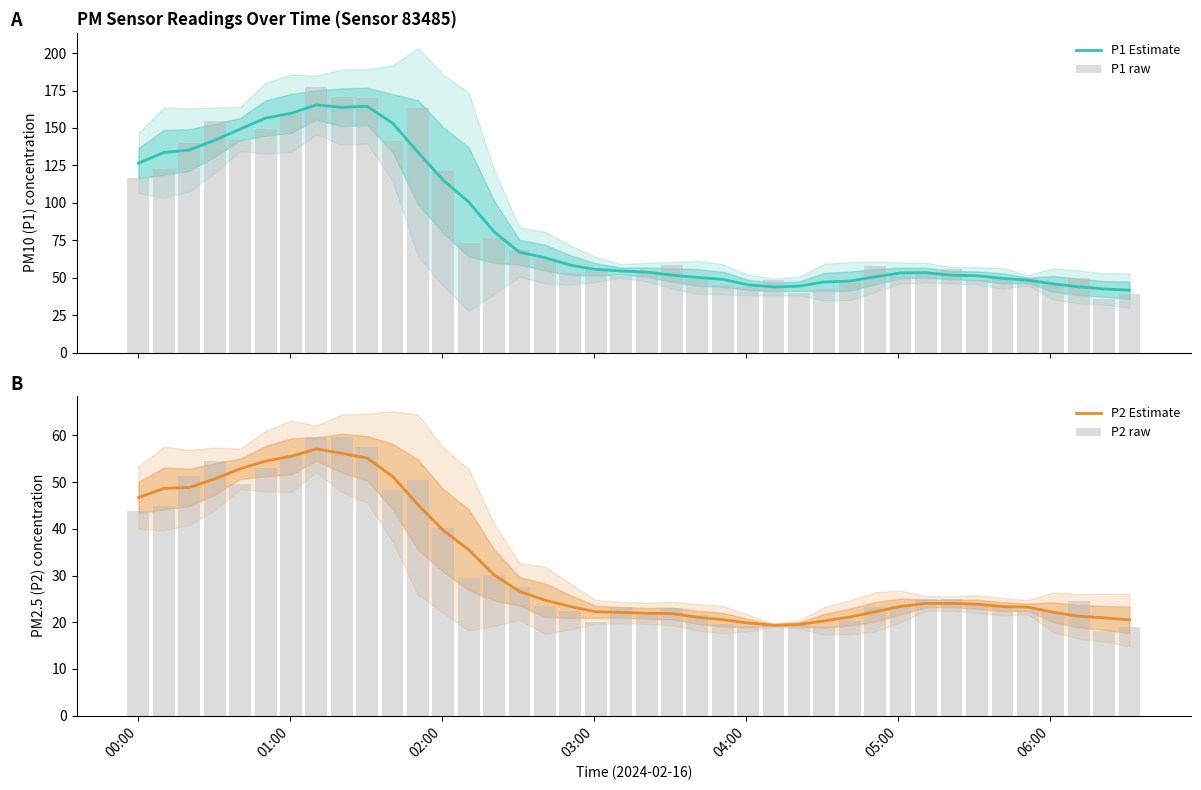

What is the highest value of the P1 Estimate series?

165.4